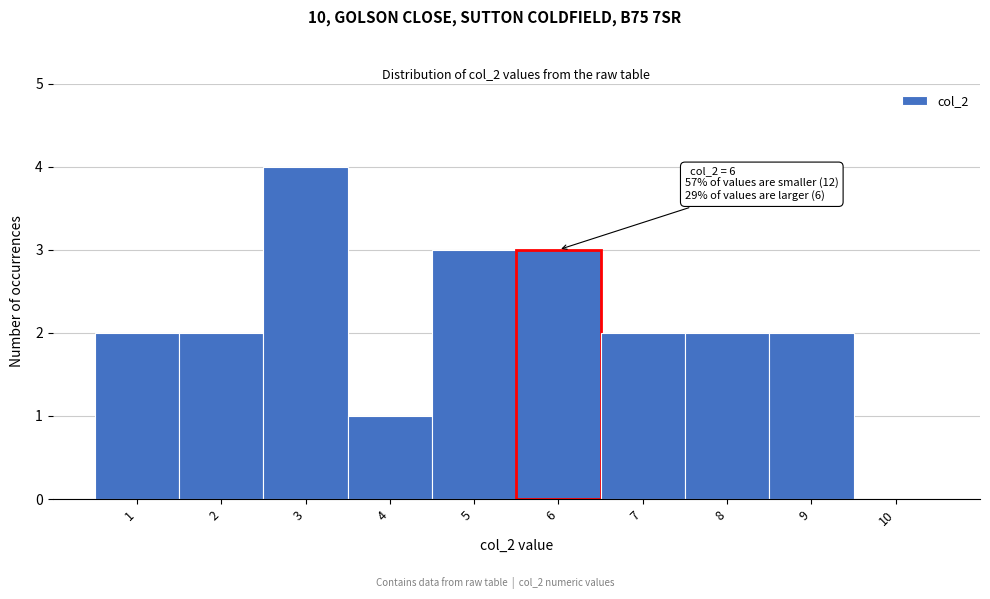

Which range on the x-axis has the tallest bar?

2.5 to 3.5